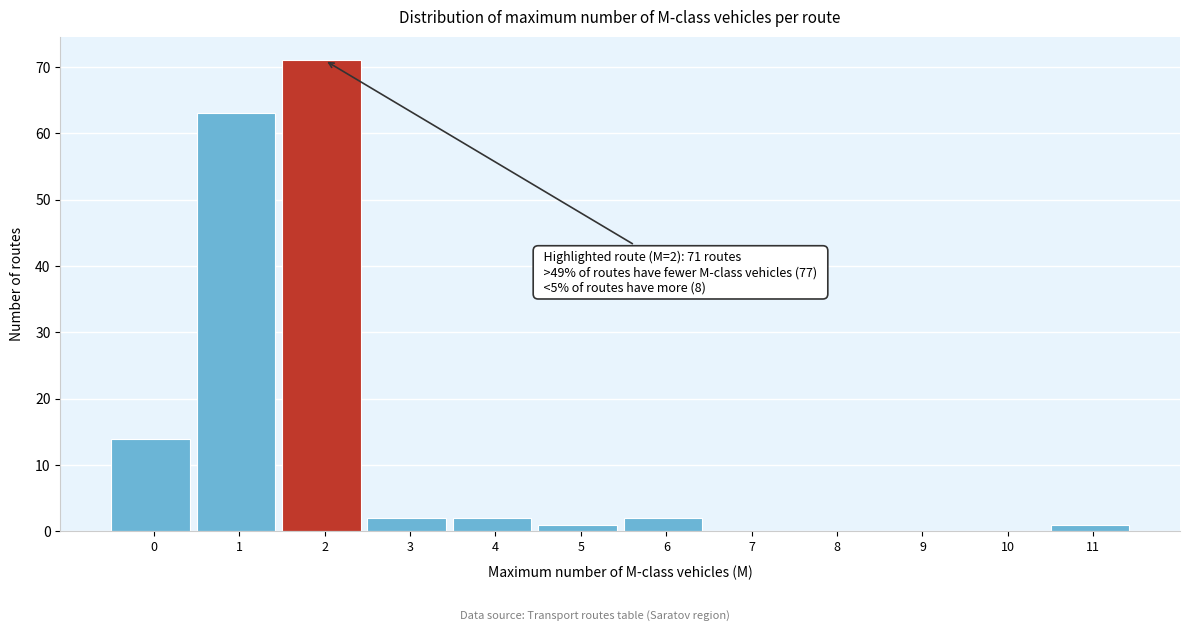

Reading left to right, extract all data points from this chart.

0=14	1=63	2=71	3=2	4=2	5=1	6=2	7=0	8=0	9=0	10=0	11=1